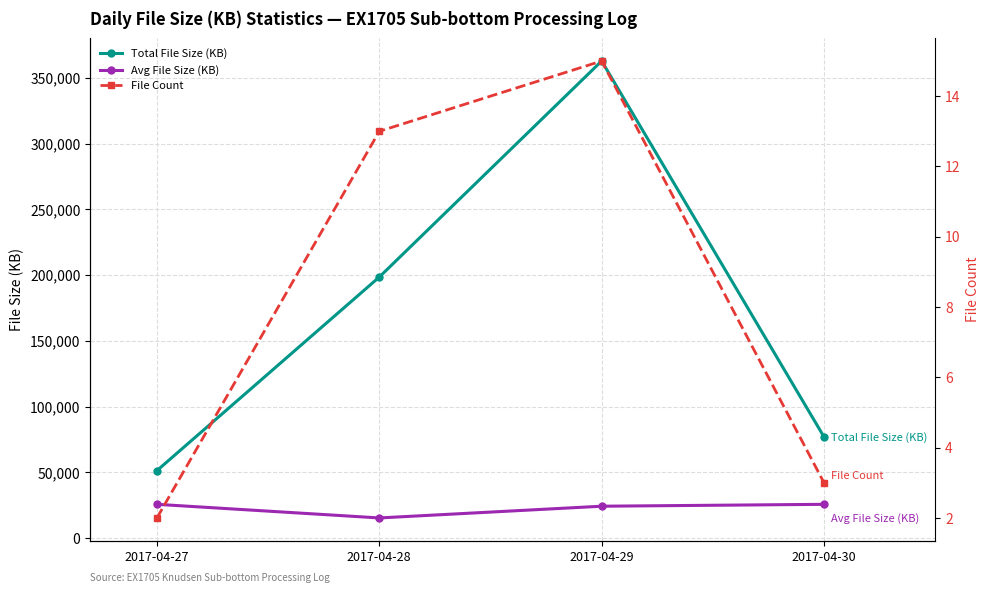

What is the minimum value shown in the chart?

2